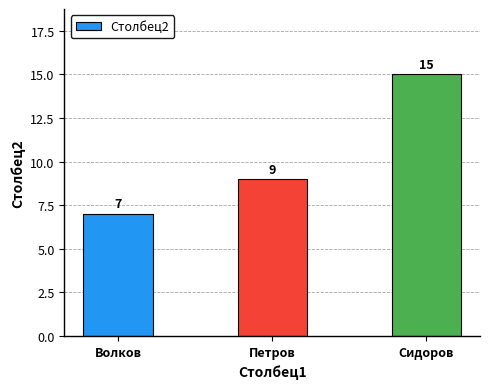

List the labels in order of value, smallest first.

Волков, Петров, Сидоров